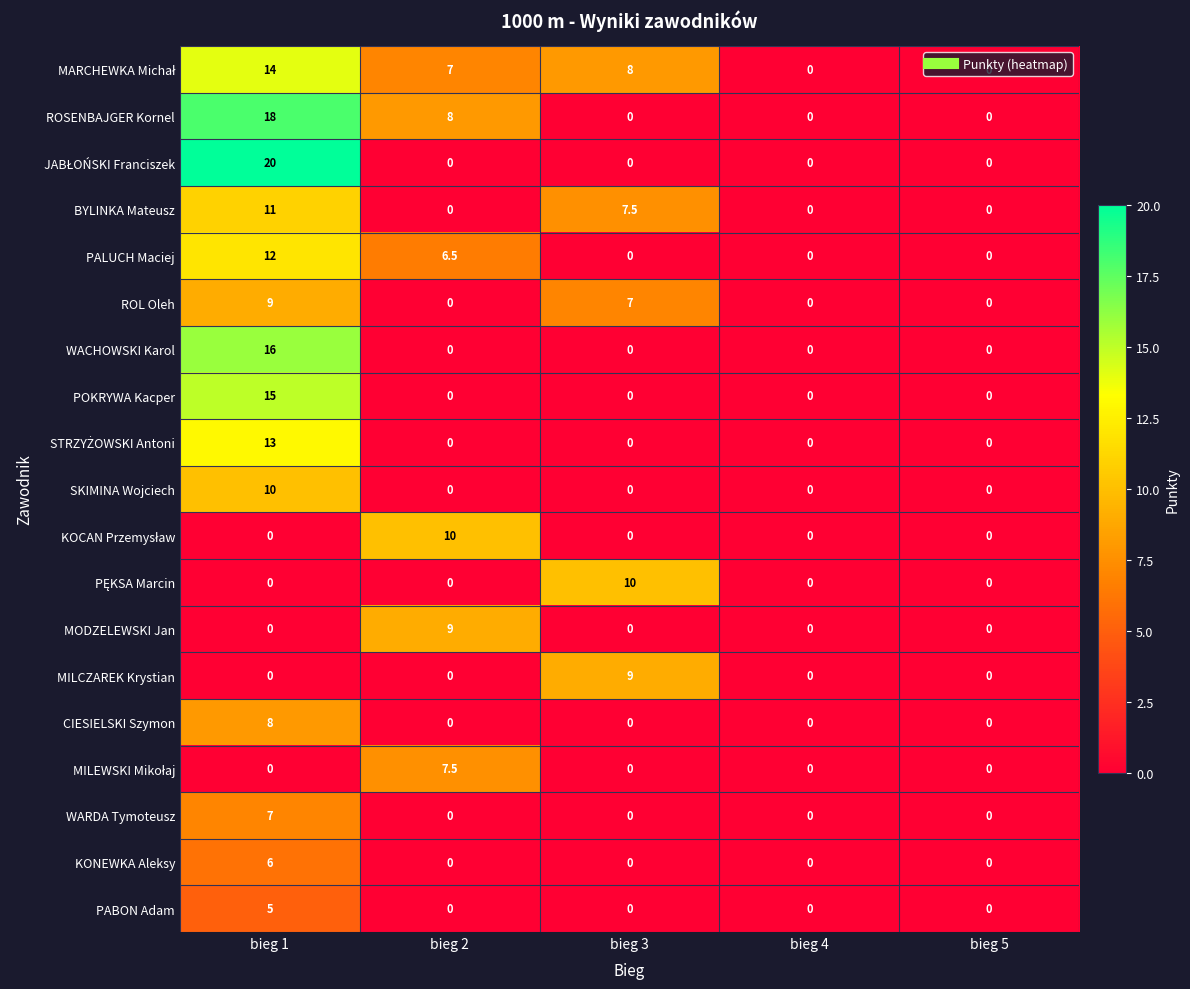

The KONEWKA Aleksy series shows 0.0 at bieg 5. True or false?

True